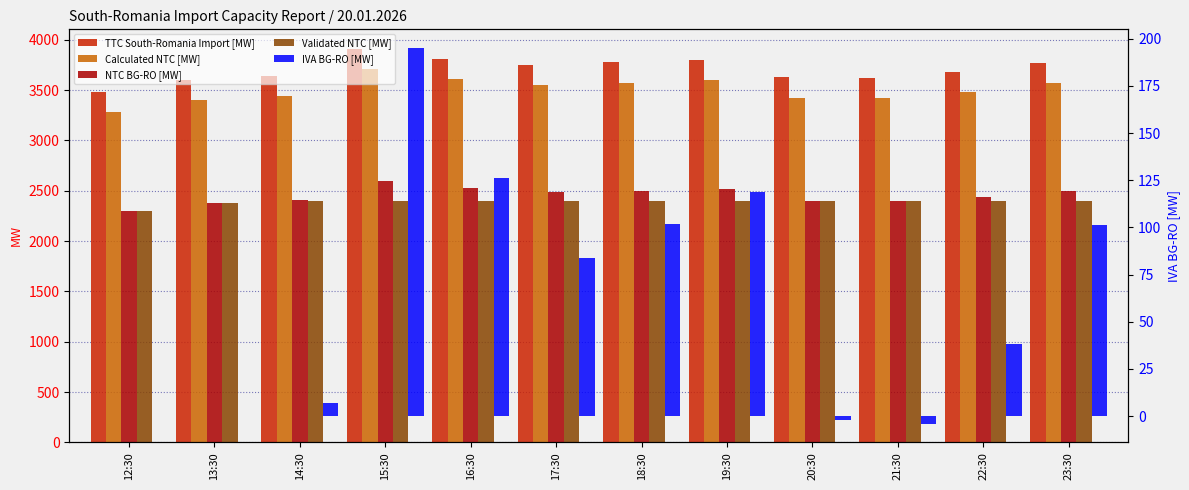

Reading right to left, extract all data points from this chart.

TTC South-Romania Import [MW]: 3773	3684	3624	3626	3799	3775	3749	3809	3909	3640	3605	3482
Calculated NTC [MW]: 3573	3484	3424	3426	3599	3575	3549	3609	3709	3440	3405	3282
NTC BG-RO [MW]: 2501	2438	2396	2398	2519	2502	2484	2526	2595	2407	2383	2297
Validated NTC [MW]: 2400	2400	2400	2400	2400	2400	2400	2400	2400	2400	2383	2297
IVA BG-RO [MW]: 101	38	-4	-2	119	102	84	126	195	7	0	0